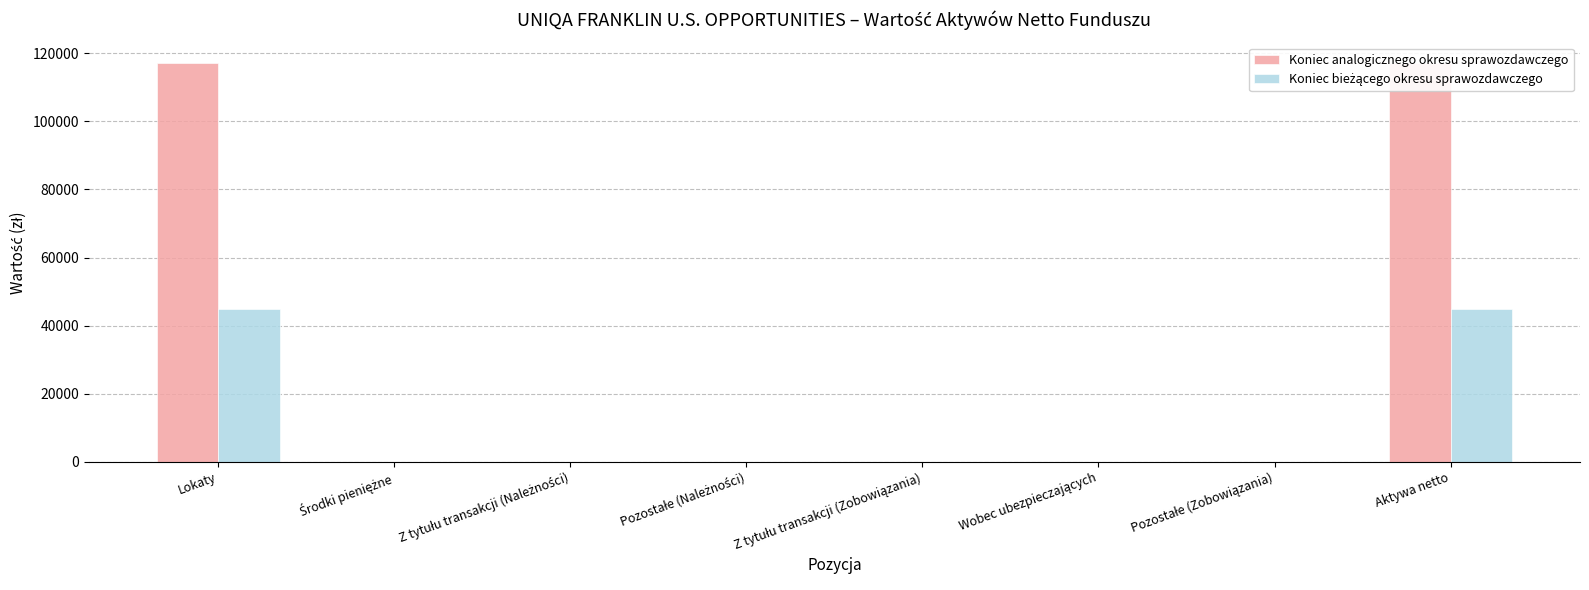

What is the label of the 6th bar from the right?

Z tytułu transakcji (Należności)